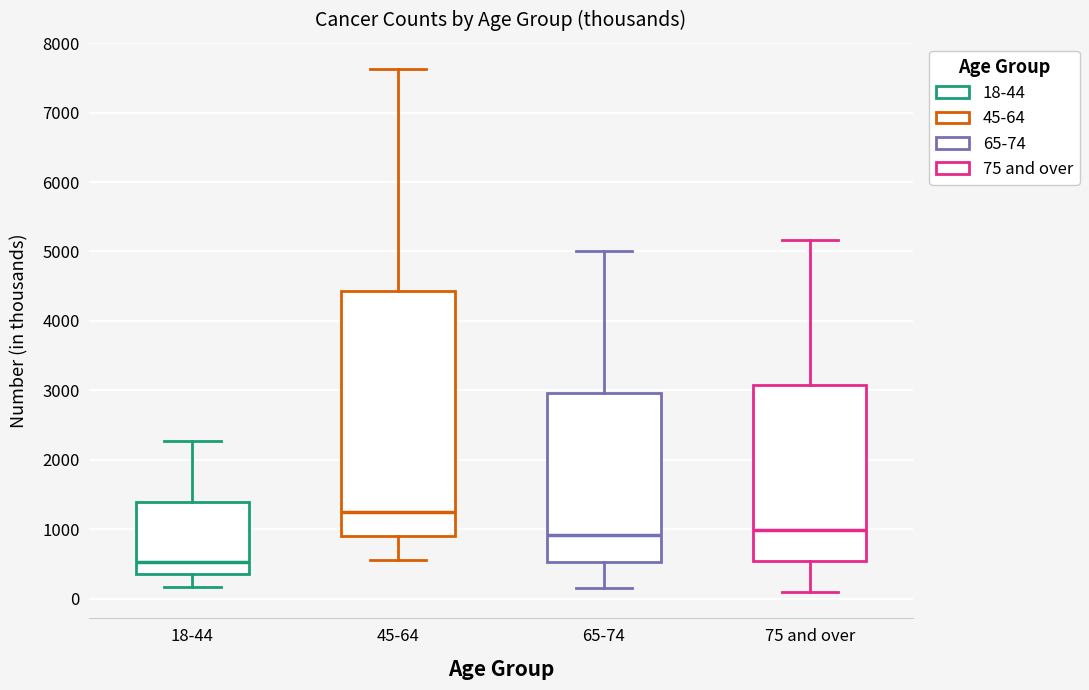

Where is the lower edge of the box for 65-74 on the y-axis? The values are not printed on the chart, so give them approximately, as read against the axis.

500